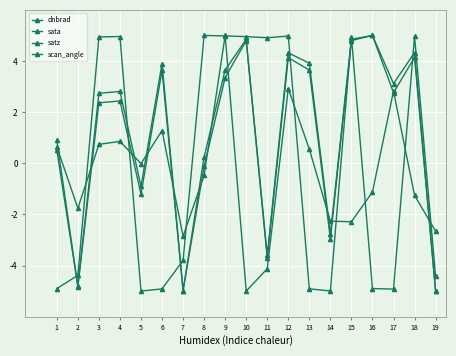

Reading left to right, transcribe all the data shown in this chart.

dnbrad: 0.6	-1.8	0.7	0.9	-0.0	1.3	-2.9	-0.5	5.0	-5.0	-4.1	2.9	0.6	-2.3	-2.3	-1.1	2.8	-1.3	-2.7
sata: -4.9	-4.4	4.9	5.0	-5.0	-4.9	-3.8	5.0	5.0	5.0	4.9	5.0	-4.9	-5.0	4.9	-4.9	-4.9	5.0	-4.4
satz: 0.5	-4.8	2.4	2.4	-1.2	3.6	-5.0	-0.1	3.4	4.8	-3.7	4.1	3.6	-3.0	4.8	5.0	2.8	4.1	-5.0
scan_angle: 0.9	-4.8	2.7	2.8	-0.9	3.9	-5.0	0.3	3.7	4.8	-3.6	4.3	3.9	-2.8	4.9	5.0	3.1	4.3	-5.0